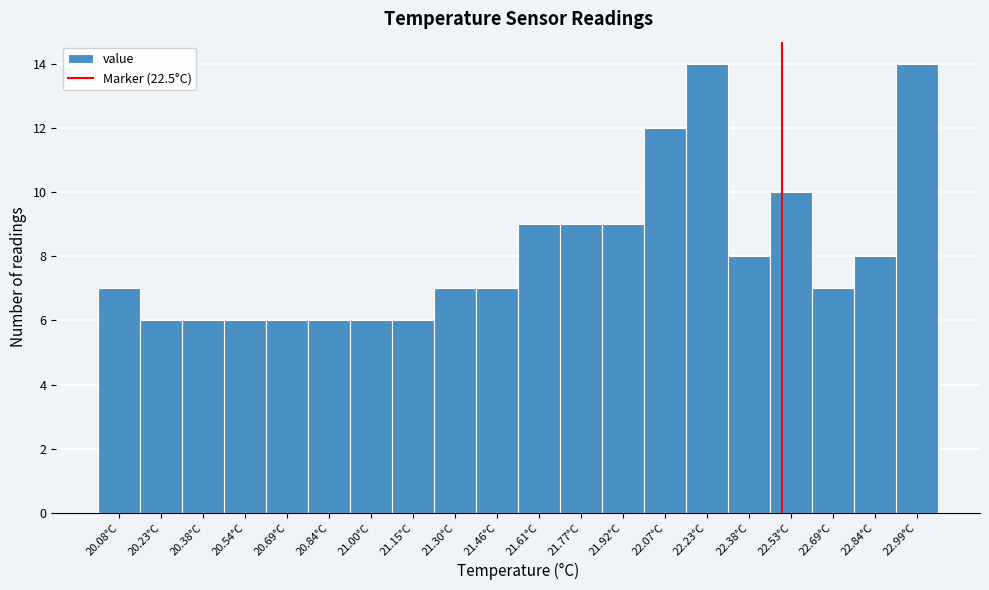

Reading left to right, transcribe this chart: for each bar, give the range it covers on the x-axis and its height. Neither the bar edges nor the heights are printed on the chart, so give them approximately, as read against the axes.

20.00 to 20.16: 7
20.16 to 20.30: 6
20.30 to 20.46: 6
20.46 to 20.62: 6
20.62 to 20.76: 6
20.76 to 20.92: 6
20.92 to 21.08: 6
21.08 to 21.22: 6
21.22 to 21.38: 7
21.38 to 21.54: 7
21.54 to 21.68: 9
21.68 to 21.84: 9
21.84 to 22.00: 9
22.00 to 22.14: 12
22.14 to 22.30: 14
22.30 to 22.46: 8
22.46 to 22.60: 10
22.60 to 22.76: 7
22.76 to 22.92: 8
22.92 to 23.08: 14